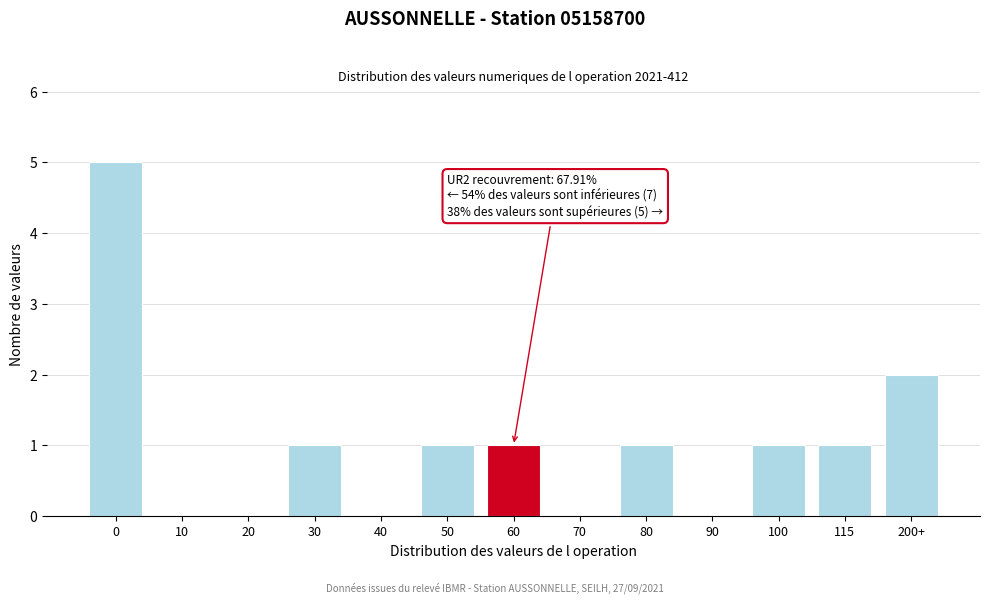

Reading left to right, extract all data points from this chart.

0=5	10=0	20=0	30=1	40=0	50=1	60=1	70=0	80=1	90=0	100=1	115=1	200+=2